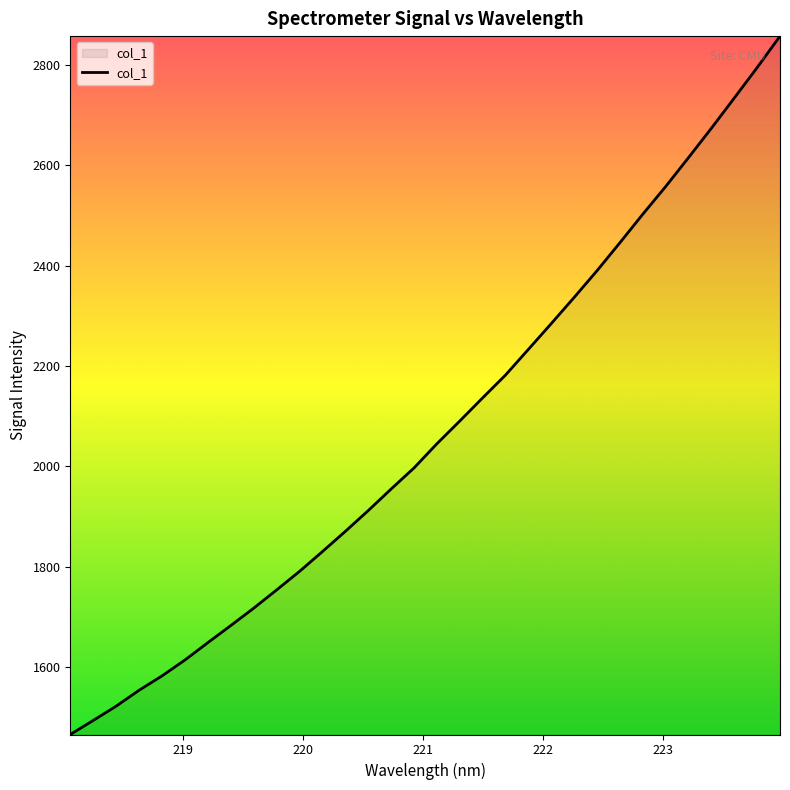

What is the maximum value shown in the chart?

2857.7